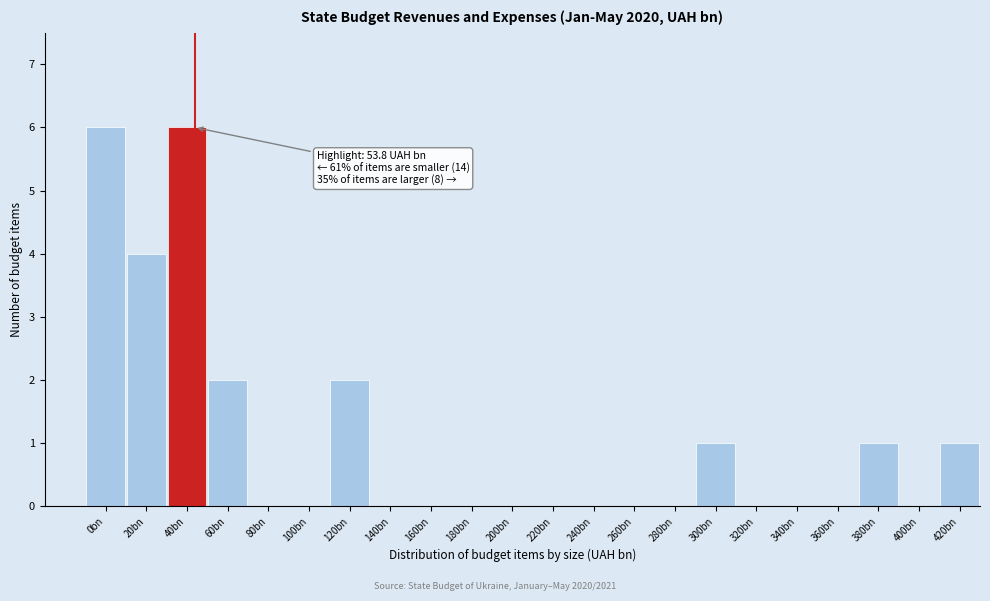

Reading left to right, what are all the values shown in this chart?

0bn=6	20bn=4	40bn=6	60bn=2	80bn=0	100bn=0	120bn=2	140bn=0	160bn=0	180bn=0	200bn=0	220bn=0	240bn=0	260bn=0	280bn=0	300bn=1	320bn=0	340bn=0	360bn=0	380bn=1	400bn=0	420bn=1